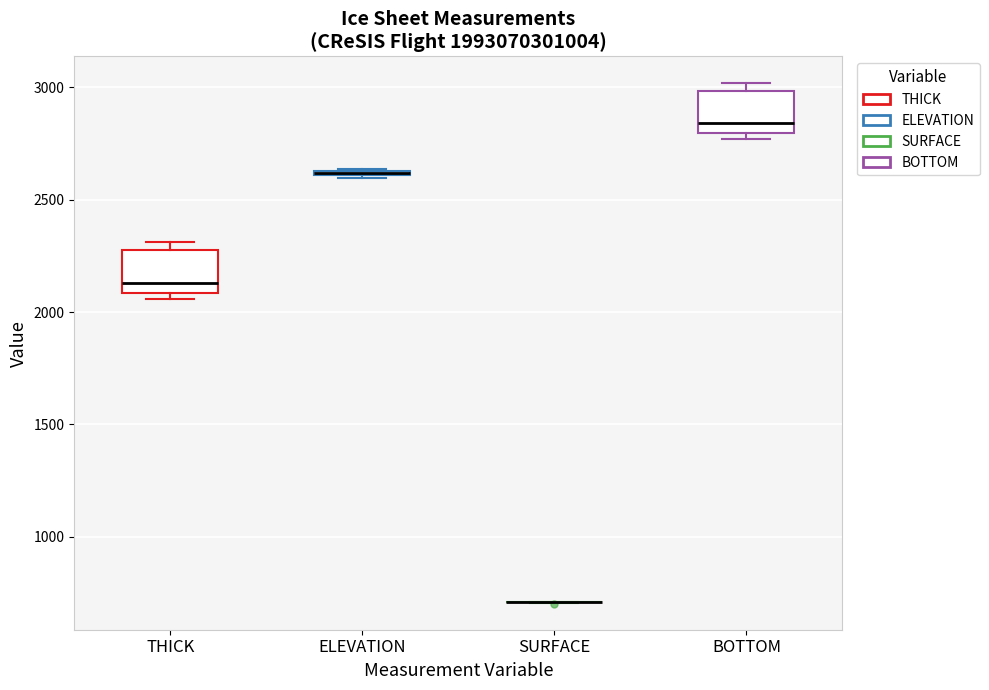

Where is the lower edge of the box for BOTTOM on the y-axis? The values are not printed on the chart, so give them approximately, as read against the axis.

2800